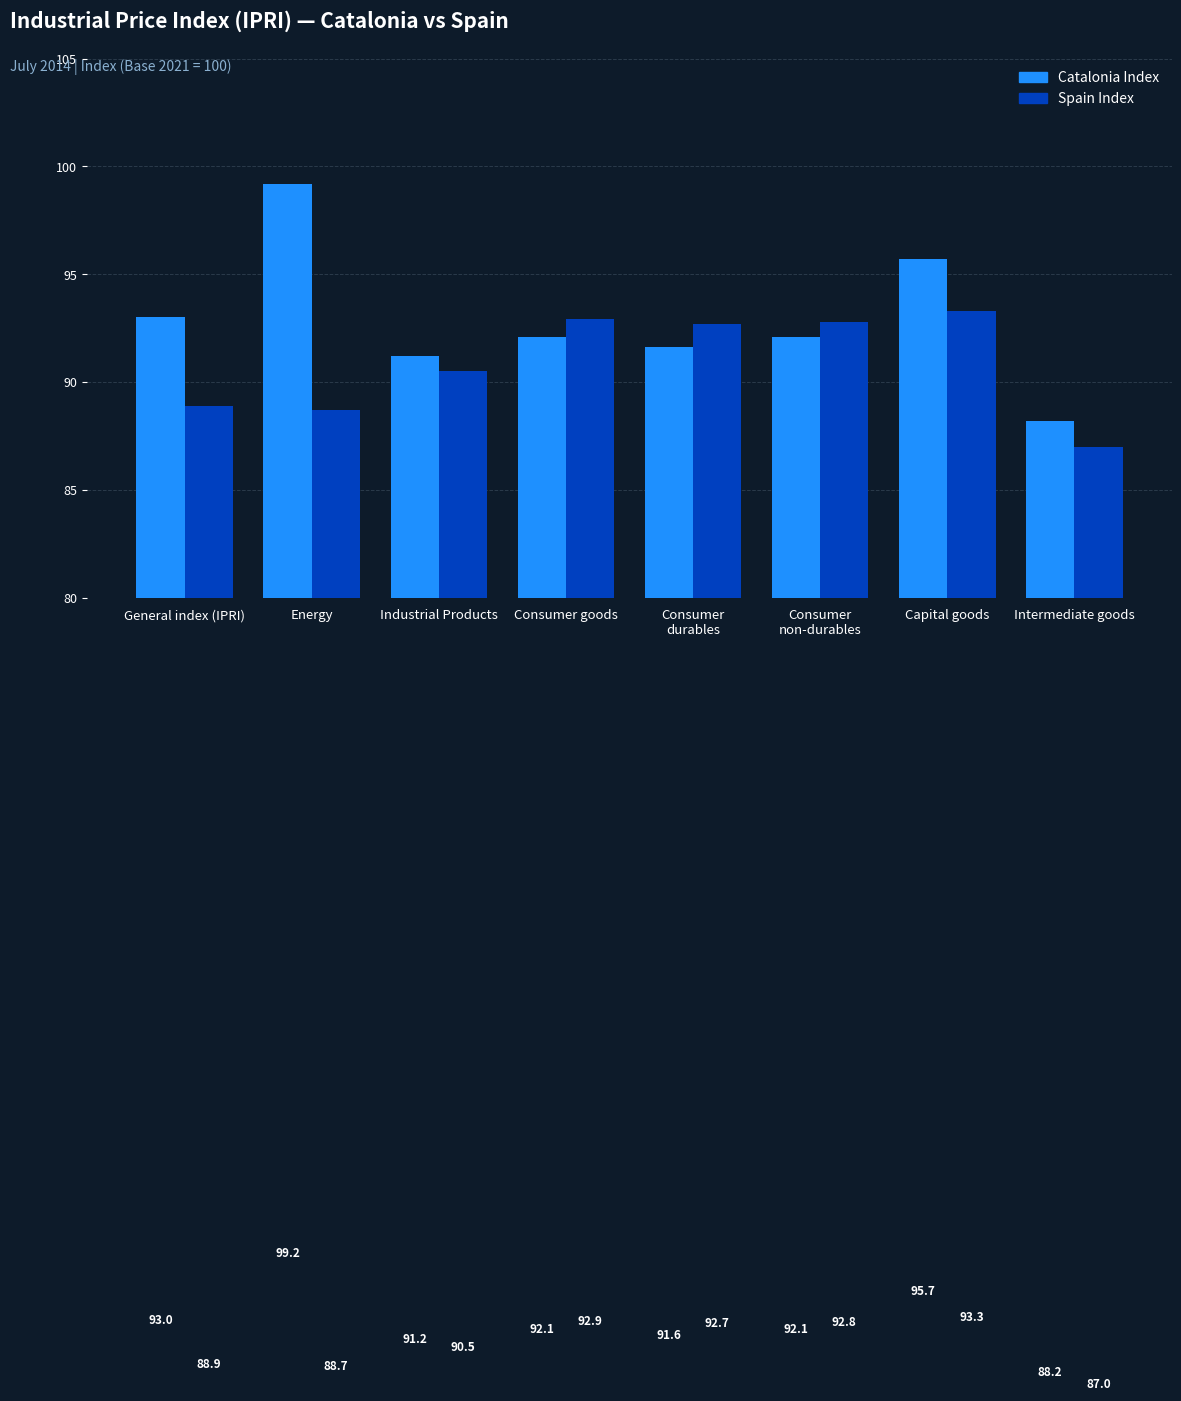

Reading left to right, extract all data points from this chart.

Catalonia Index: General index (IPRI)=93.0	Energy=99.2	Industrial Products=91.2	Consumer goods=92.1	Consumer
durables=91.6	Consumer
non-durables=92.1	Capital goods=95.7	Intermediate goods=88.2
Spain Index: General index (IPRI)=88.9	Energy=88.7	Industrial Products=90.5	Consumer goods=92.9	Consumer
durables=92.7	Consumer
non-durables=92.8	Capital goods=93.3	Intermediate goods=87.0